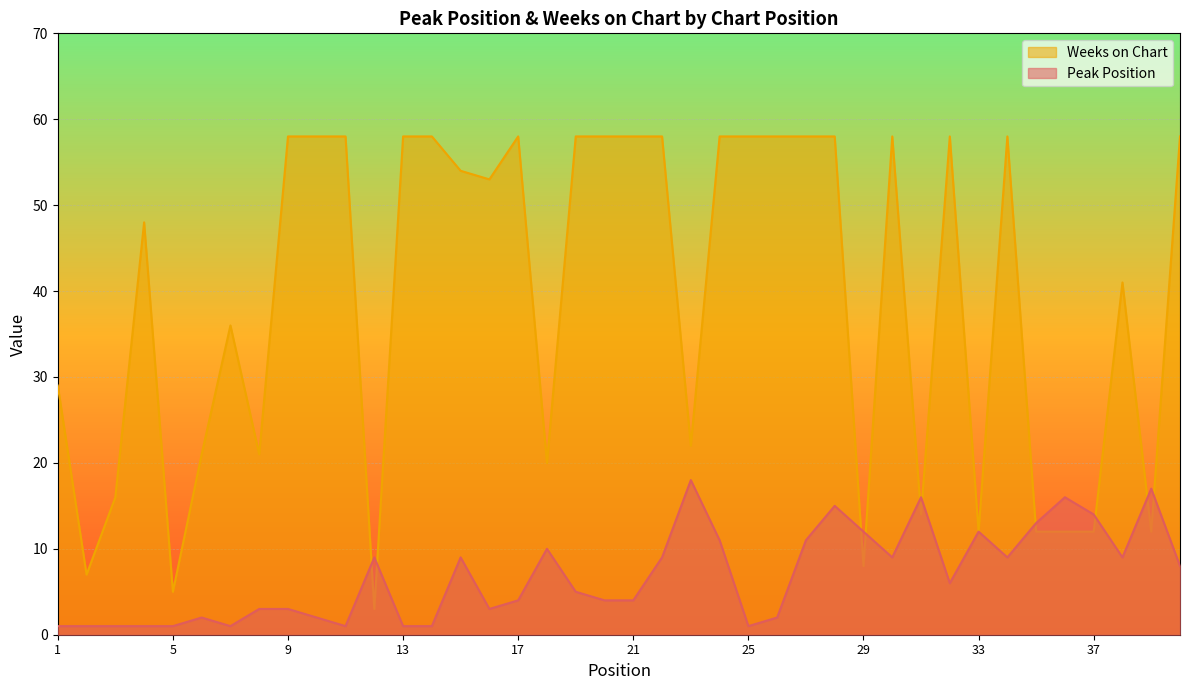

What is the average value of the Weeks on Chart series?

39